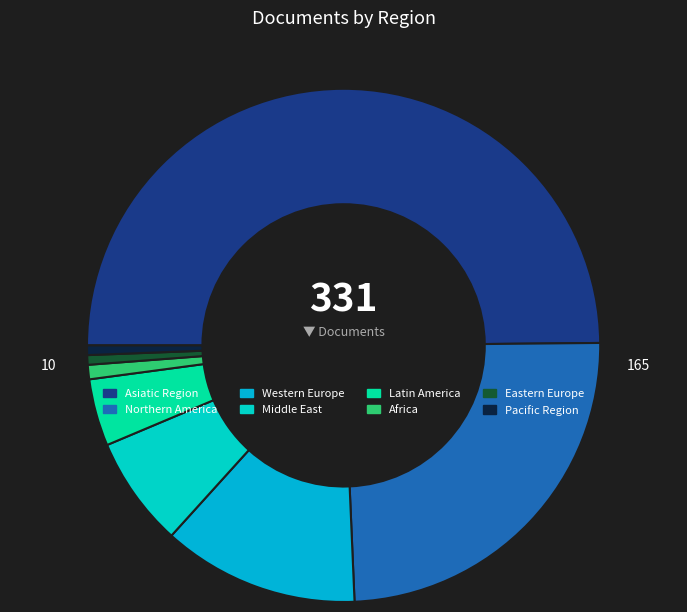

How much of the chart is everything except Asiatic Region?

50.2%